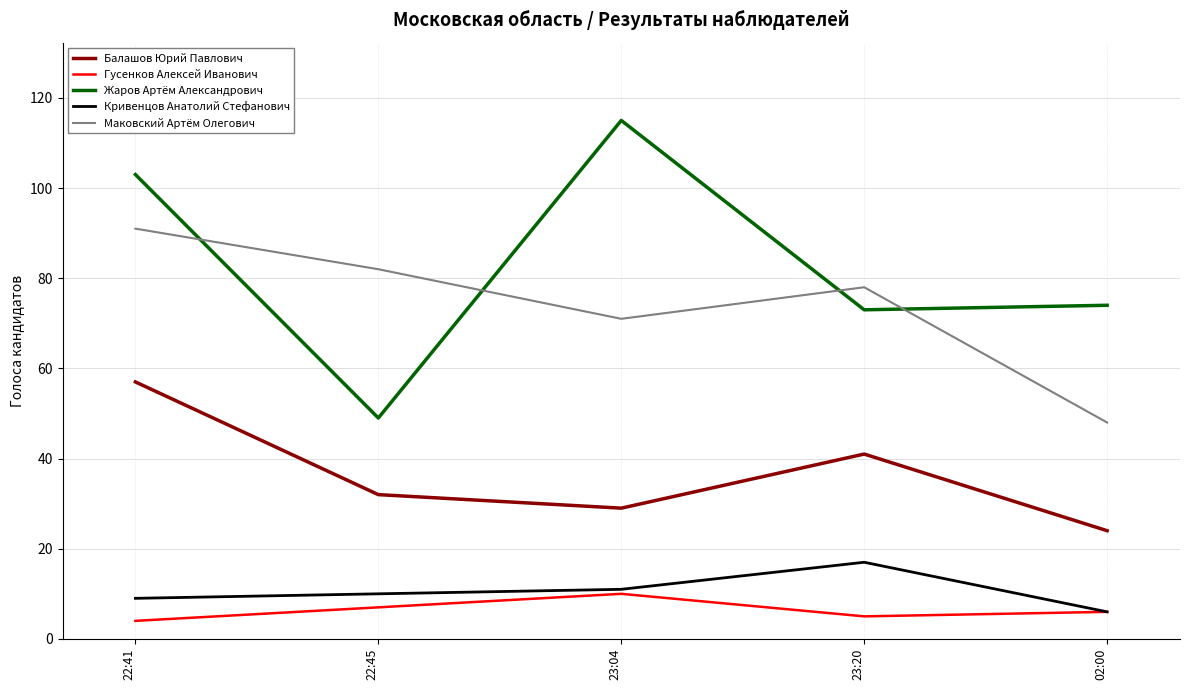

At which category does Гусенков Алексей Иванович reach its first local peak?

23:04